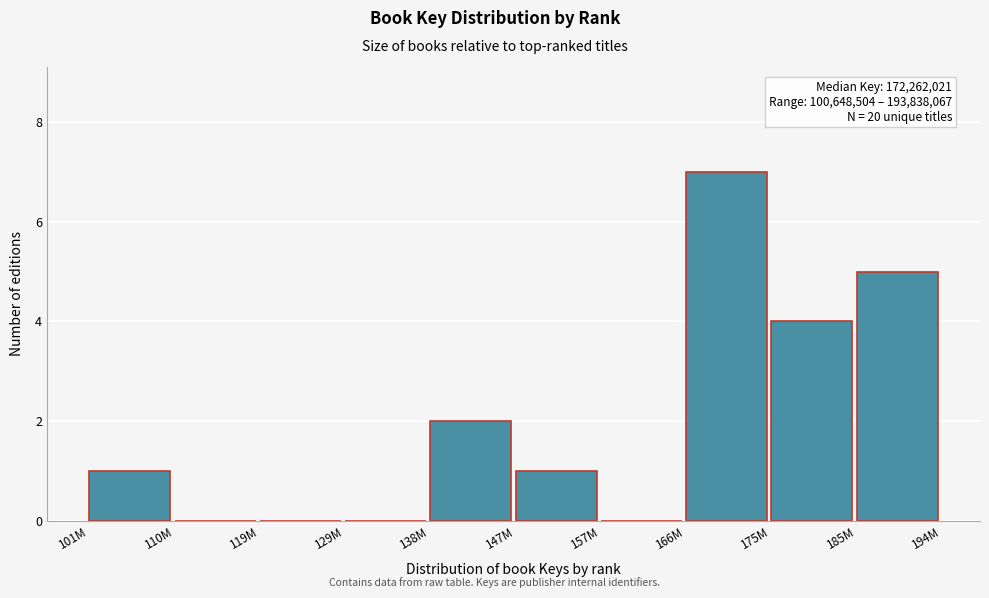

Reading left to right, transcribe all the data shown in this chart.

101M=1	110M=0	119M=0	129M=0	138M=2	147M=1	157M=0	166M=7	175M=4	185M=5